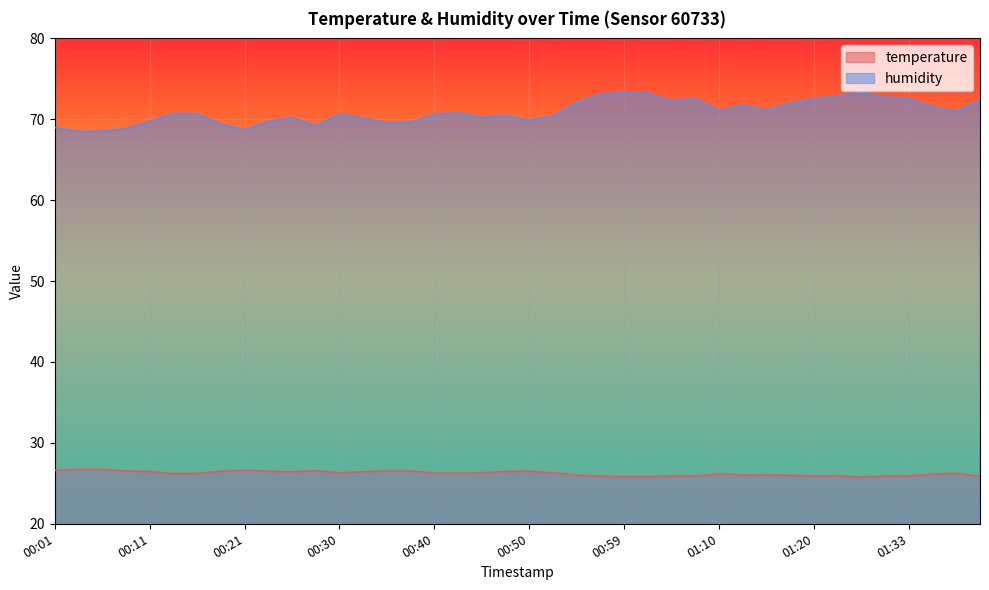

List the series in order of their peak value, highest first.

humidity, temperature